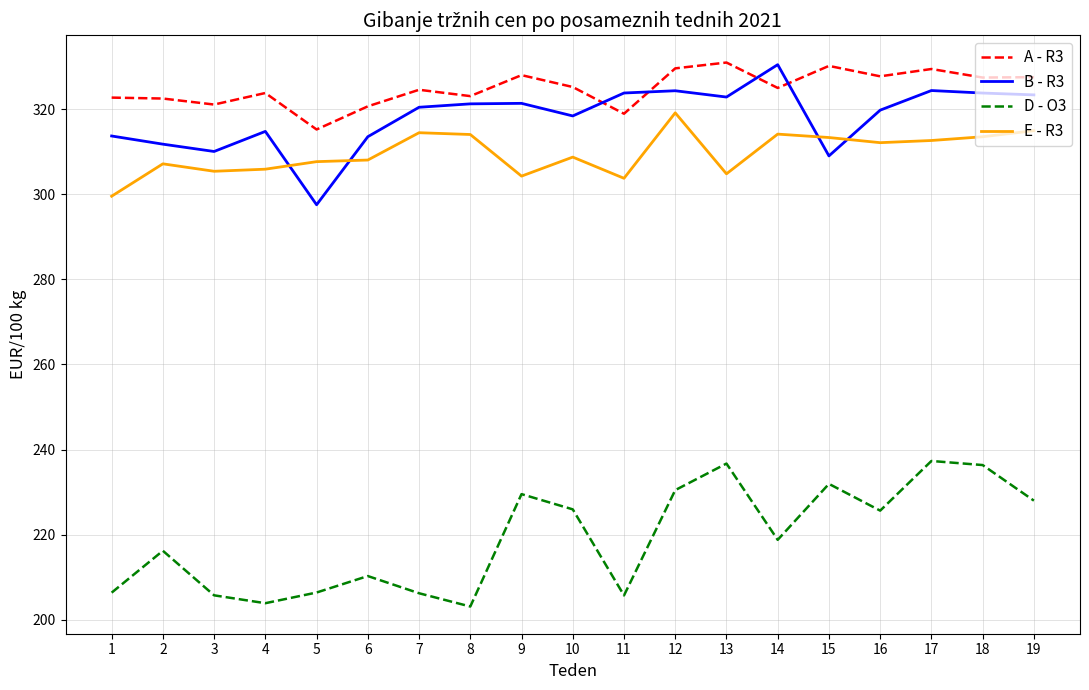

What is the total value across all series at 19?

1193.8